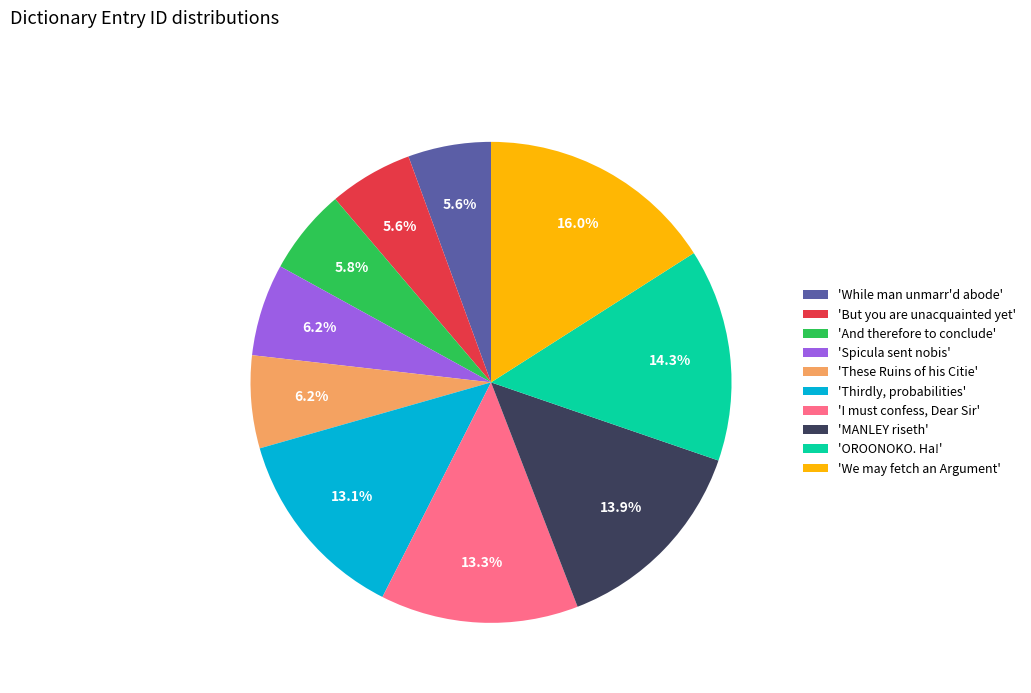

What percentage do 'But you are unacquainted yet' and 'OROONOKO. Ha!' together represent?

19.9%